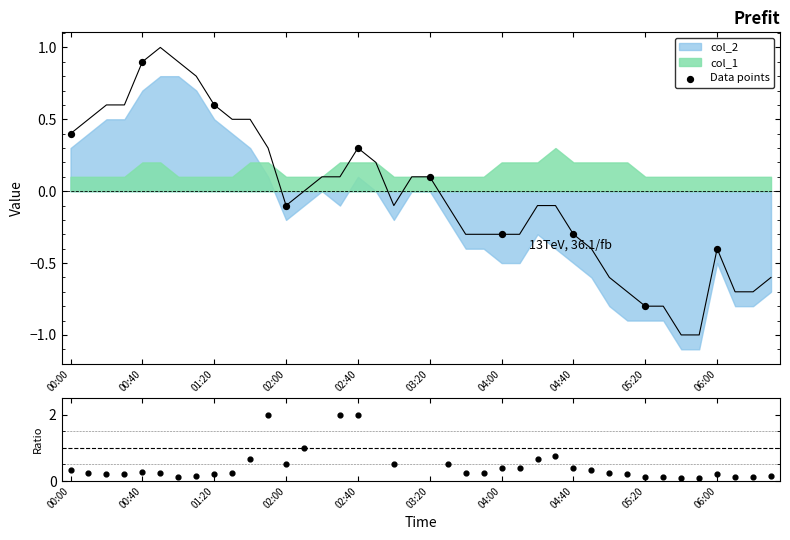

What is the change in value from 03:00 to 05:30?

-0.7